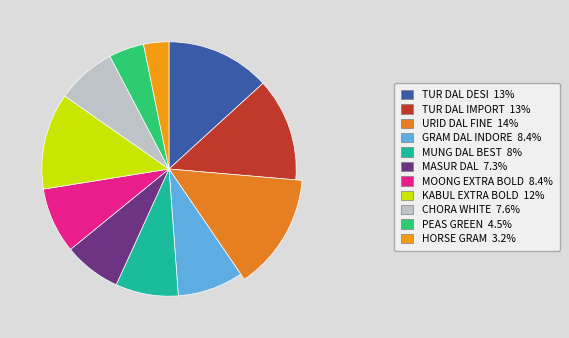

What is the ratio of the value at HORSE GRAM to the value at URID DAL FINE?

0.2